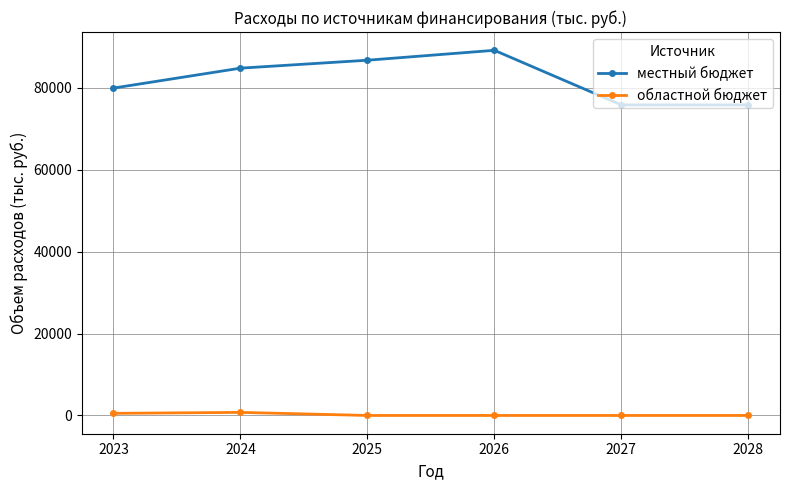

At which label does местный бюджет first exceed 84776?

2024